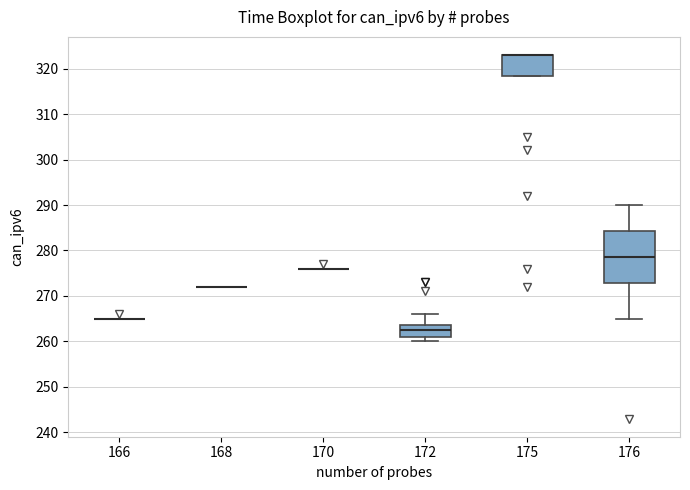

Reading left to right, read every box against the y-axis: the position of its median line, the range the box covers, and the ends of its whiskers. The values are not printed on the chart, so give them approximately, as read against the axis.

166: box collapsed to a line at 265, whiskers 265 to 265
168: box collapsed to a line at 272, whiskers 272 to 272
170: box collapsed to a line at 276, whiskers 276 to 276
172: median 263, box 261 to 264, whiskers 260 to 266
175: median 323 (drawn on the box's upper edge), box 319 to 323, whiskers 319 to 323
176: median 279, box 273 to 284, whiskers 265 to 290